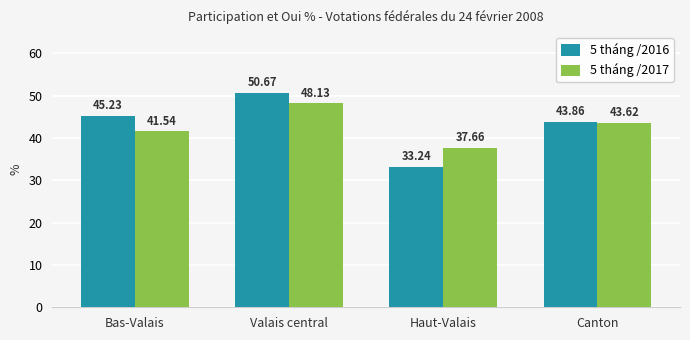

At how many categories does at least one series exceed 35?

4